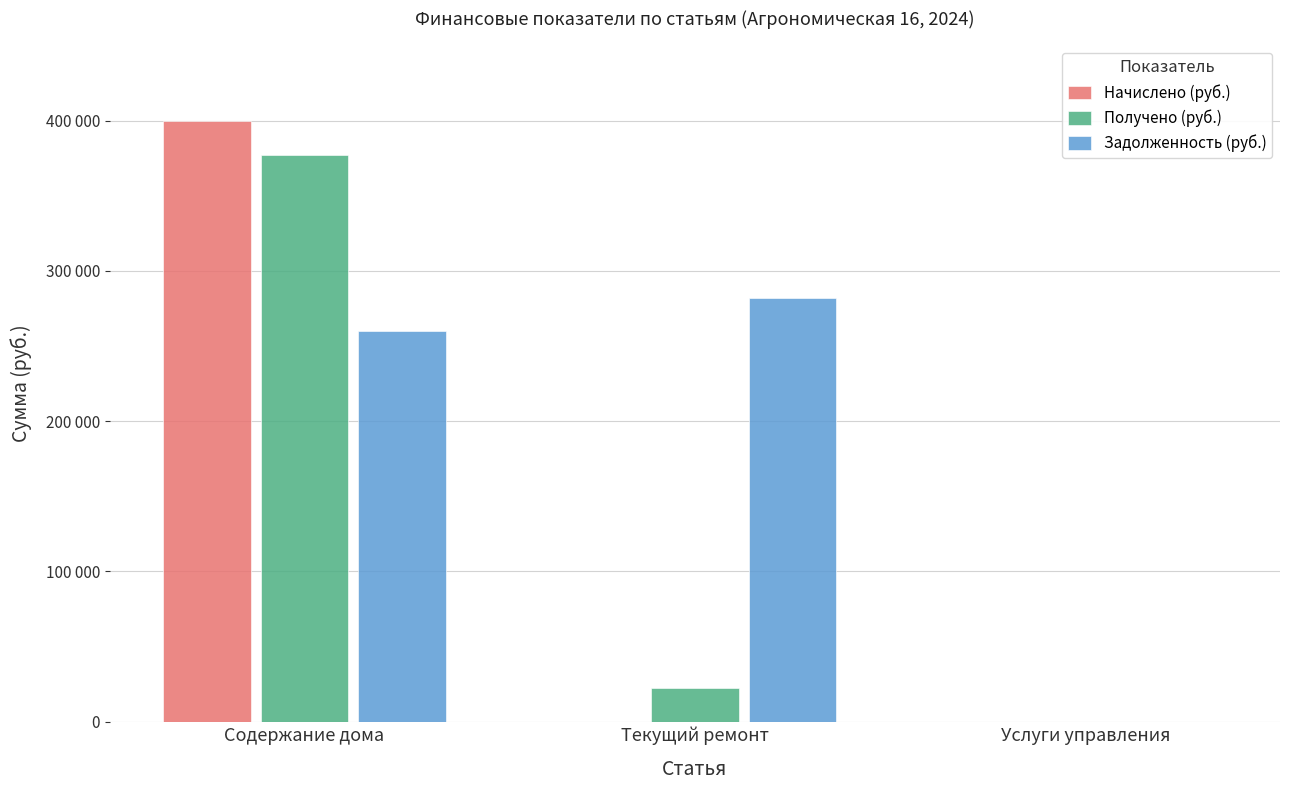

Rank the series by their maximum value, from highest to lowest.

Начислено (руб.), Получено (руб.), Задолженность (руб.)